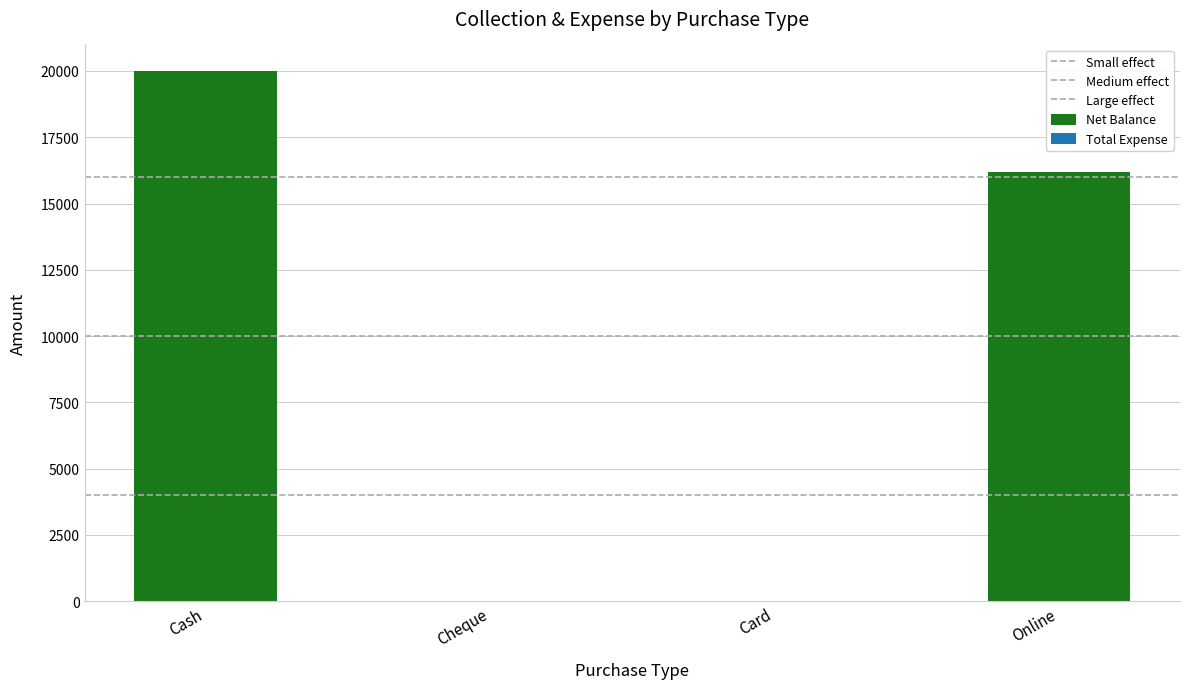

Which label corresponds to the largest value in the chart?

Cash